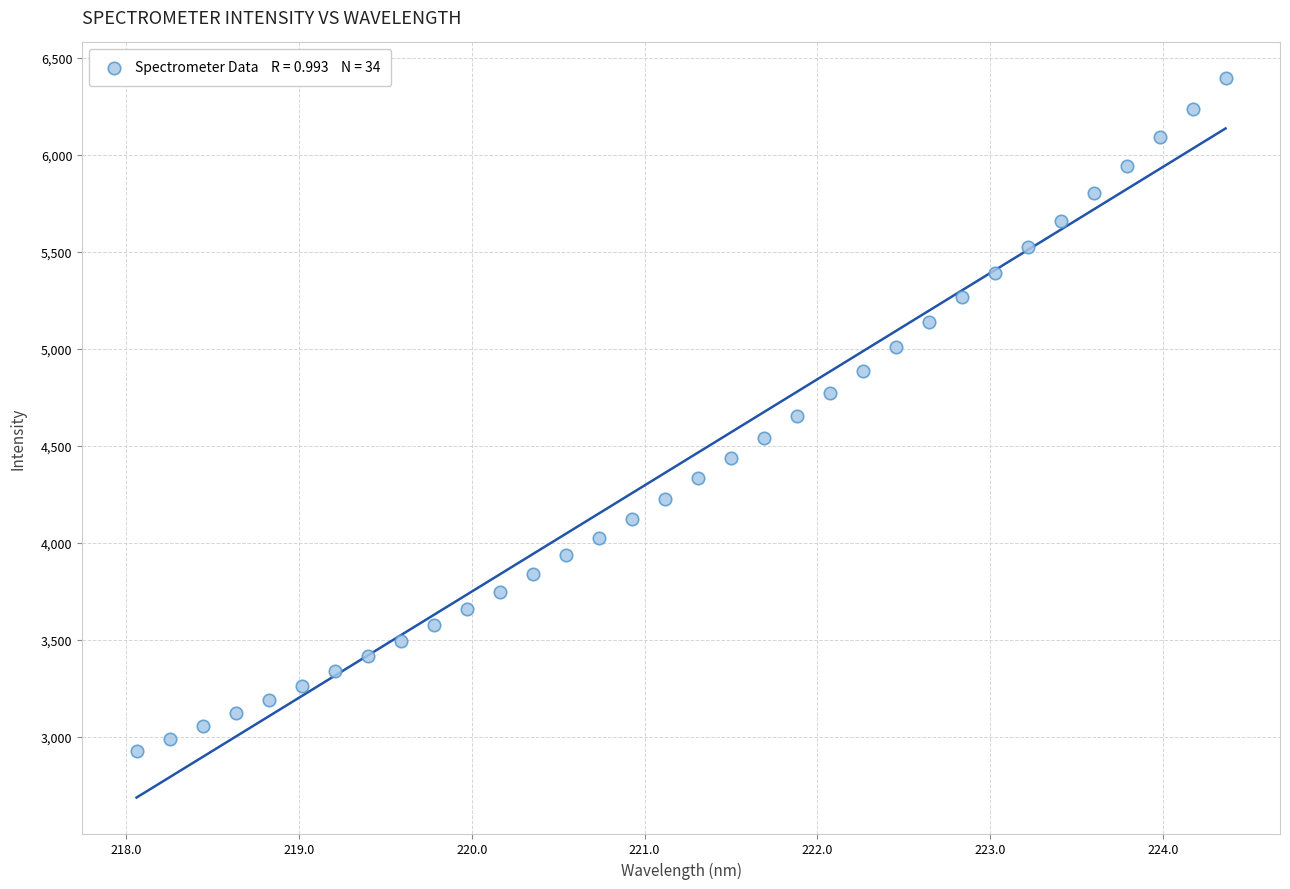

What is the range of Y values (max minus min)?

3469.3